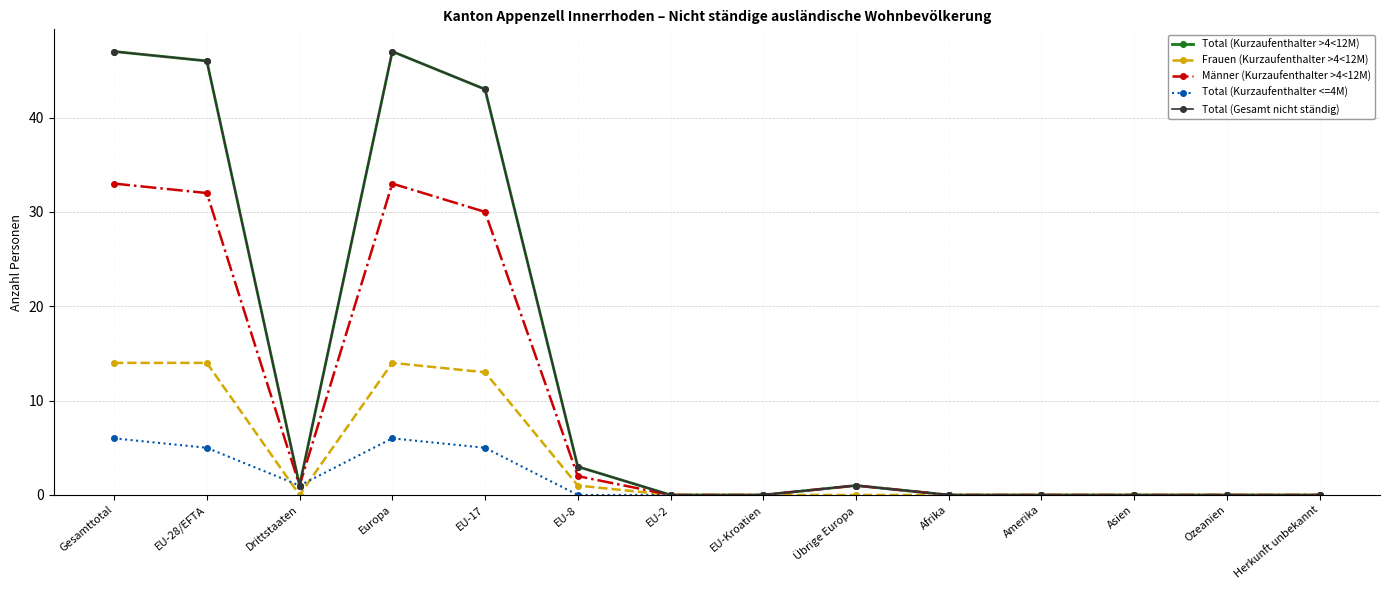

True or false: Total (Kurzaufenthalter >4<12M) has more than 2 interior local peaks.

False